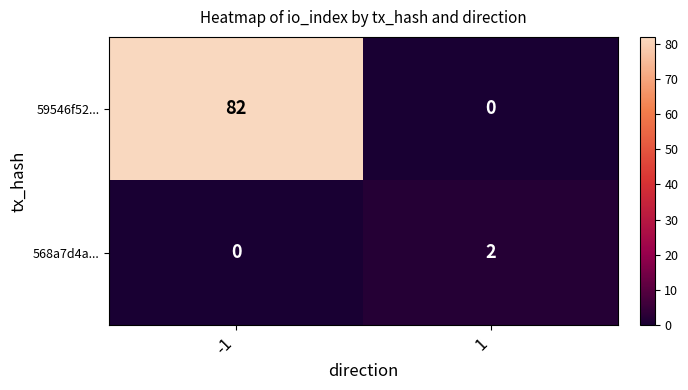

What value does the 59546f52... series have at -1?

82